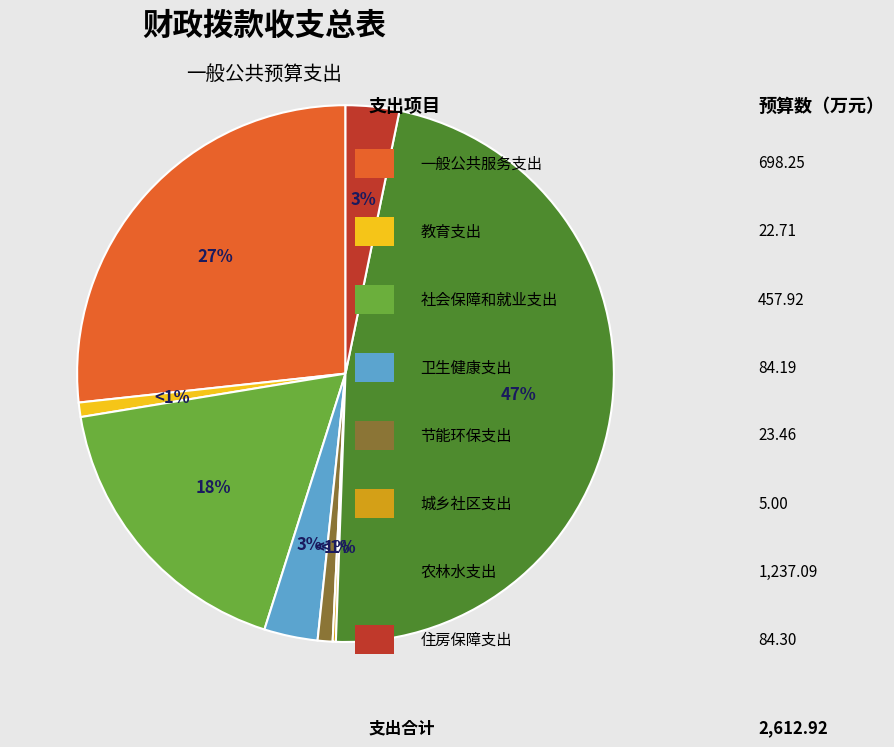

Rank the categories by value from lowest to highest.

城乡社区支出, 教育支出, 节能环保支出, 卫生健康支出, 住房保障支出, 社会保障和就业支出, 一般公共服务支出, 农林水支出